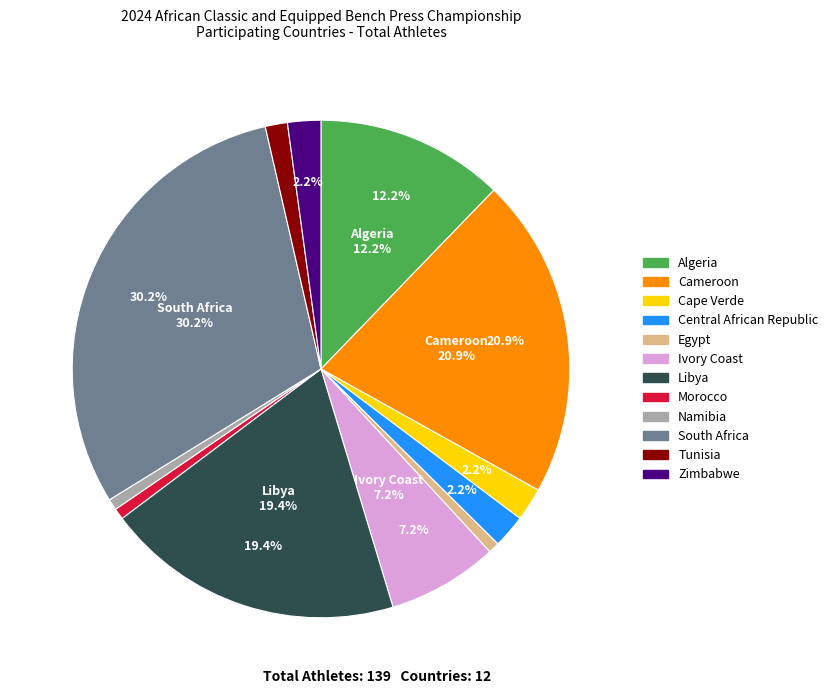

What is the smallest slice in the pie chart?

Egypt